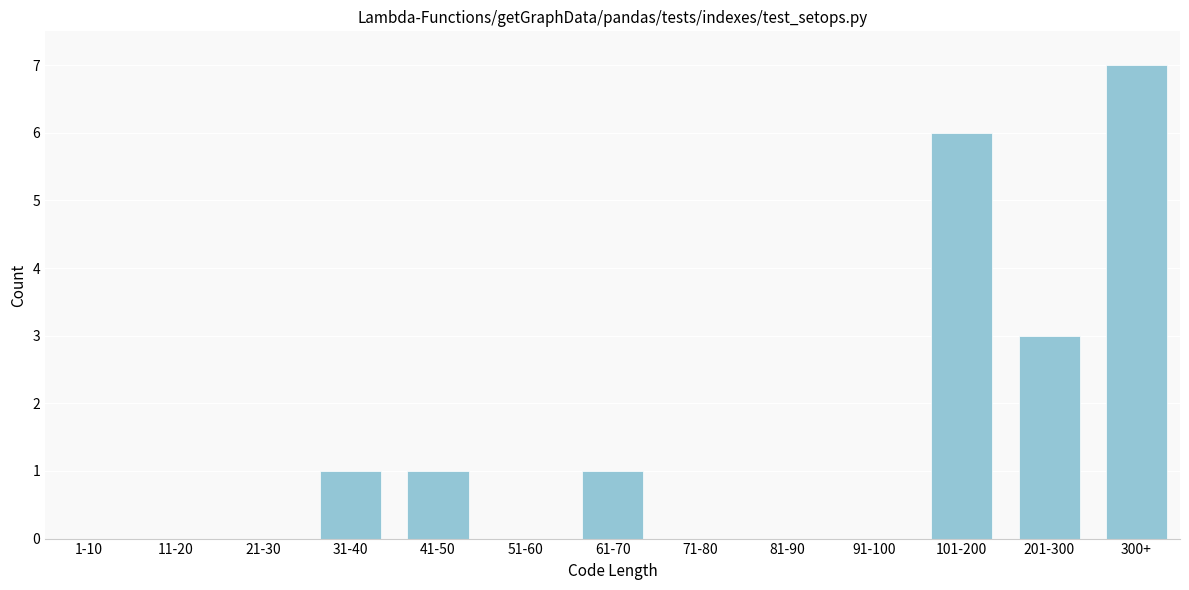

Reading right to left, extract all data points from this chart.

300+=7	201-300=3	101-200=6	91-100=0	81-90=0	71-80=0	61-70=1	51-60=0	41-50=1	31-40=1	21-30=0	11-20=0	1-10=0